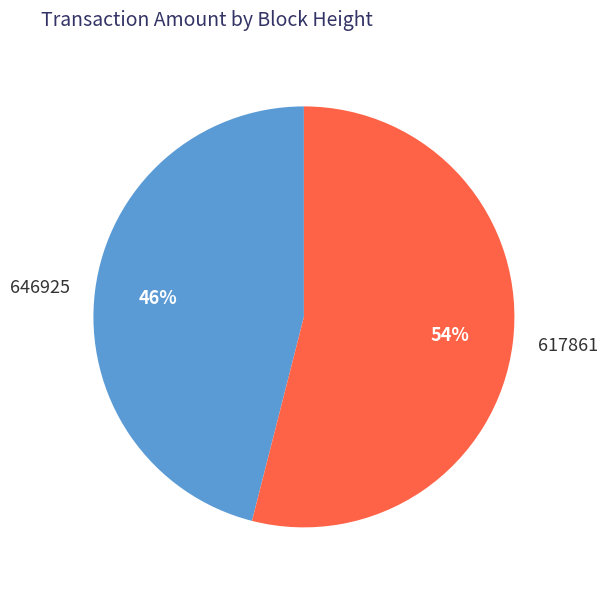

What is the largest slice in the pie chart?

617861